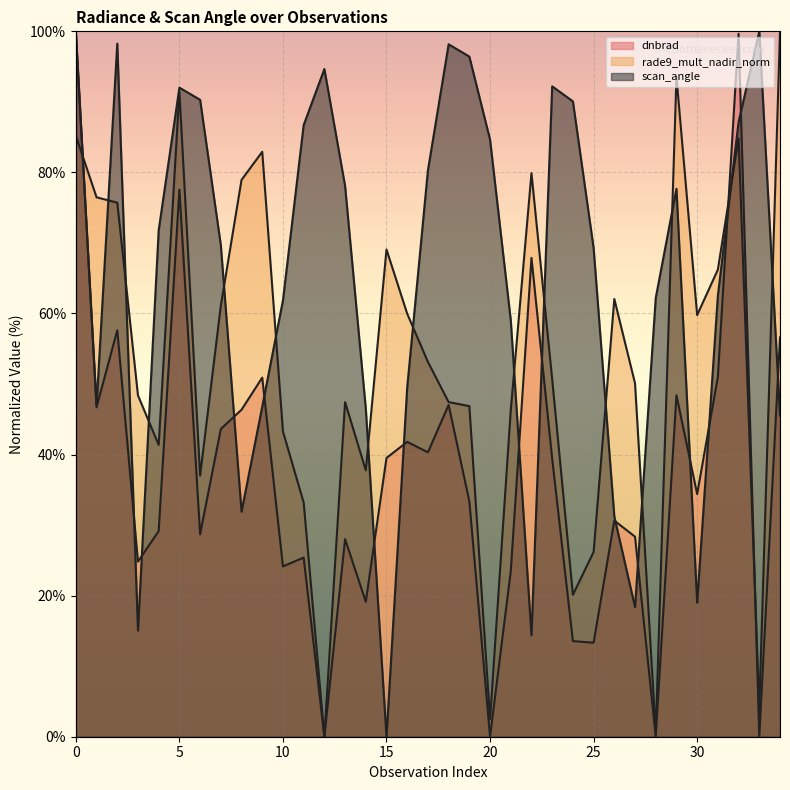

At which category does scan_angle reach its first local valley?

1